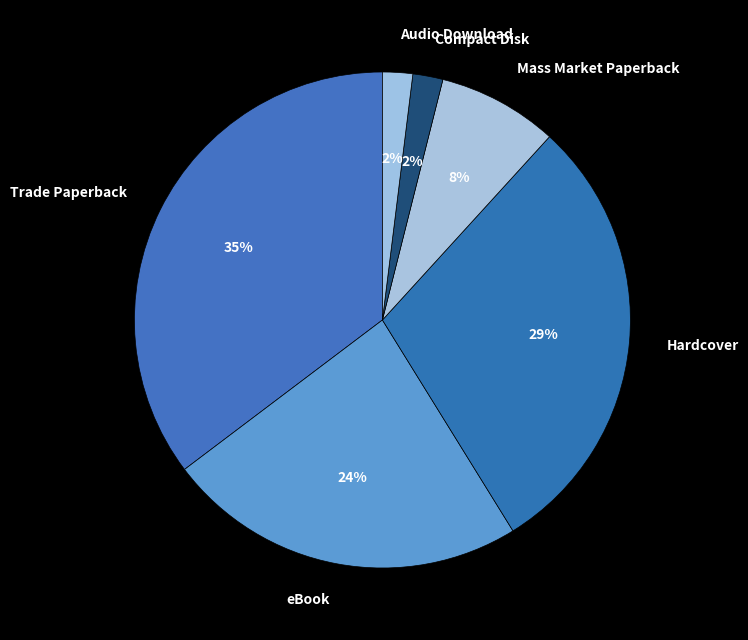

How many segments does this pie chart have?

6